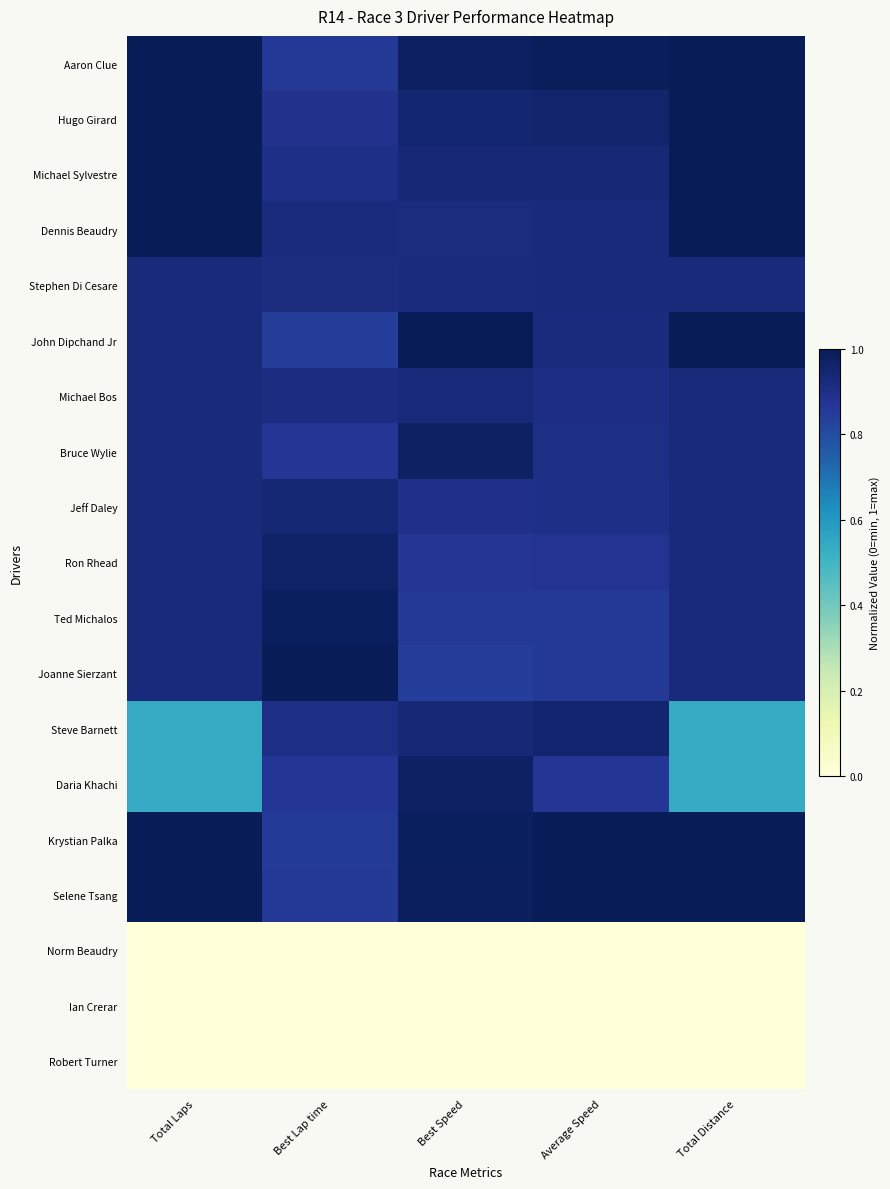

How many categories are shown in the chart?

5